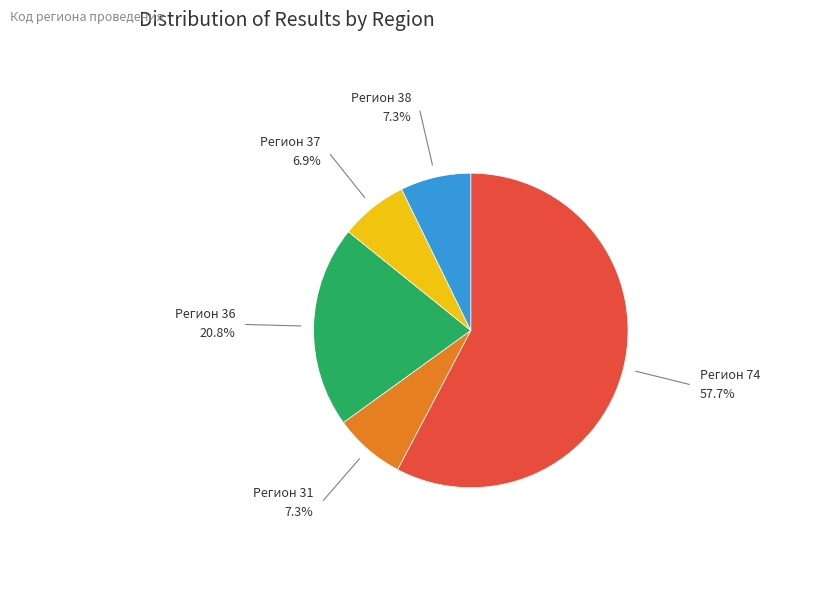

Is there a majority slice in this chart?

Yes